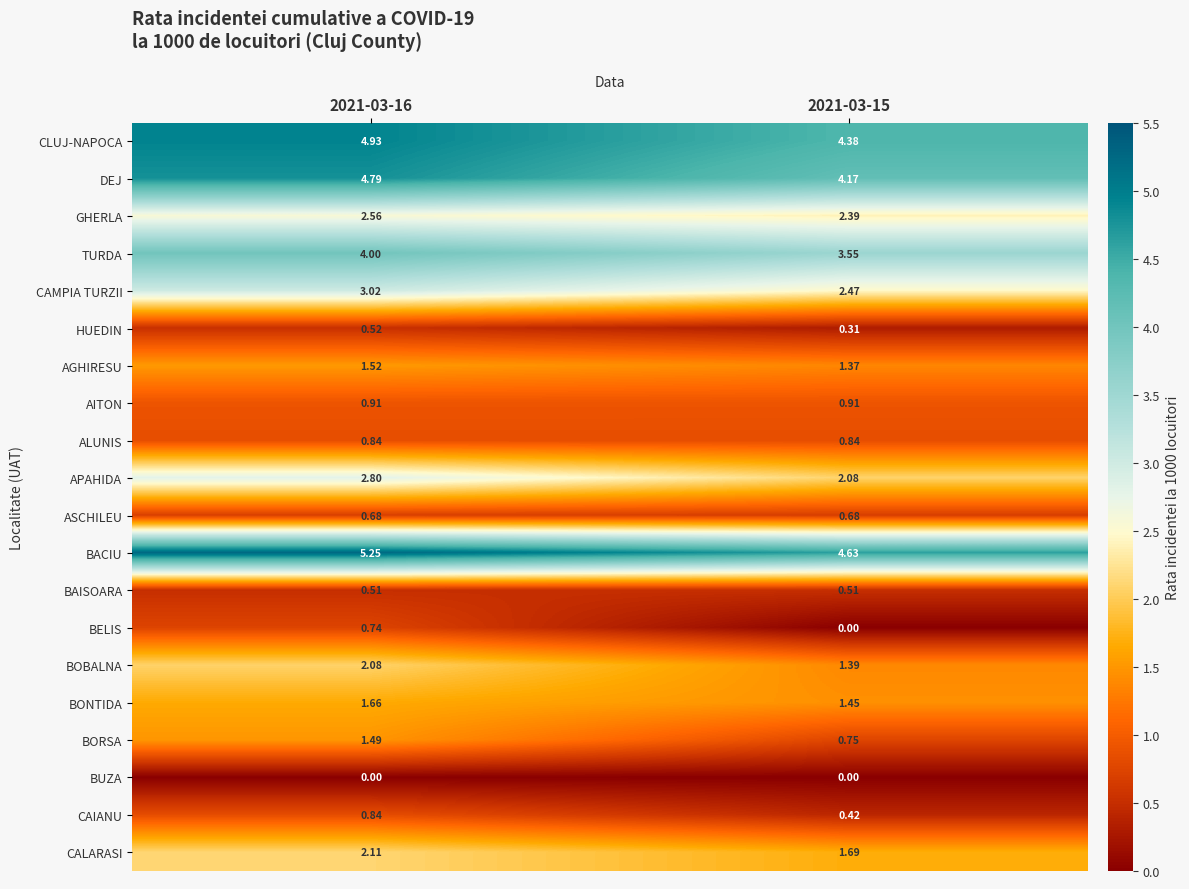

Is the value of CLUJ-NAPOCA at 2021-03-16 greater than the value of AITON at 2021-03-15?

Yes